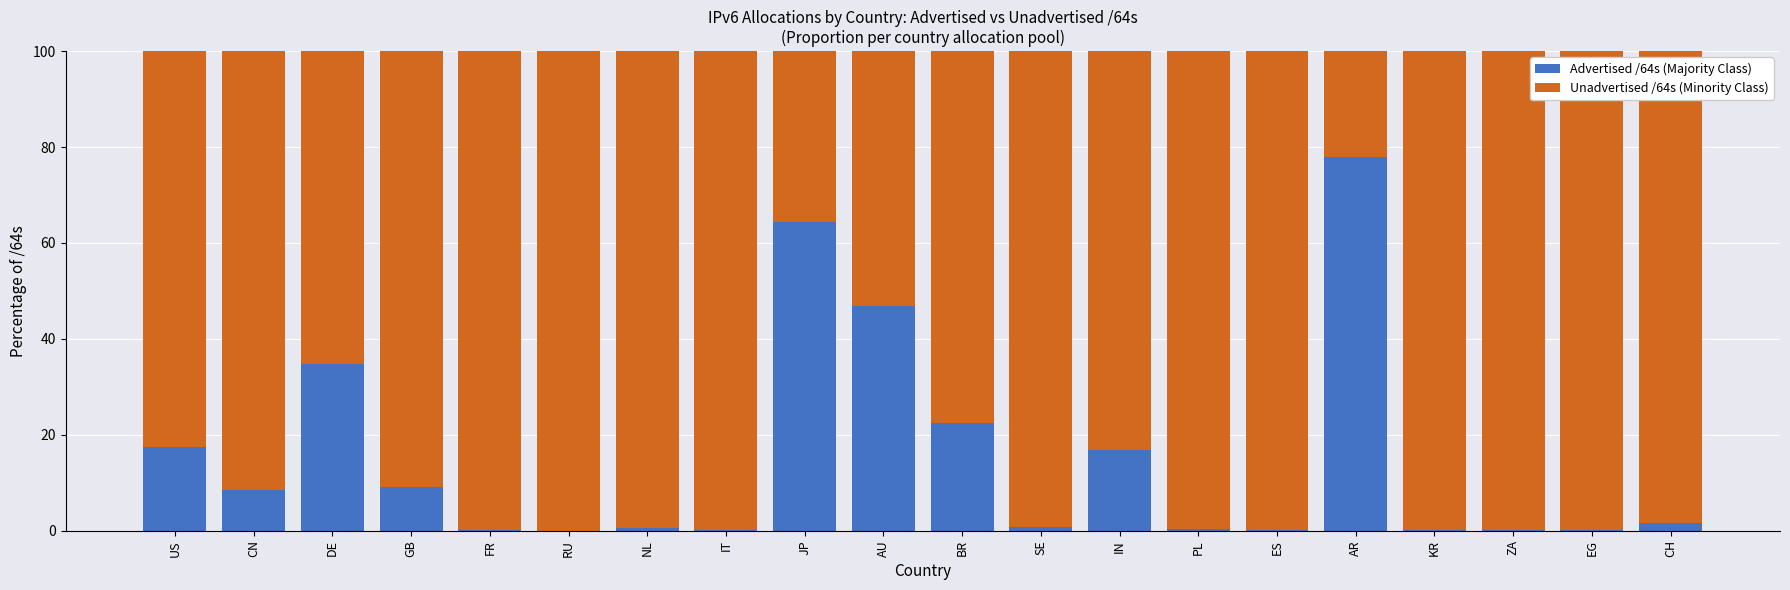

What is the maximum value for Advertised /64s (Majority Class)?

77.9